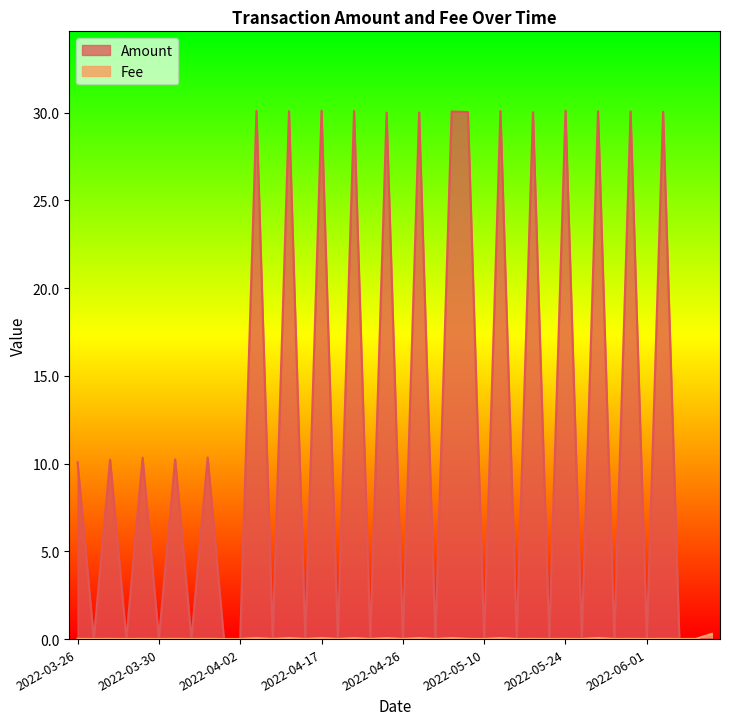

Which series has the largest total across all categories?

Amount